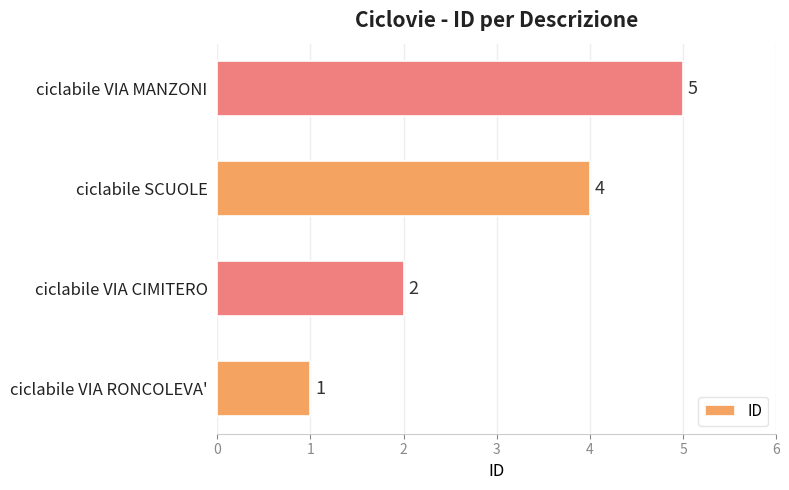

Count the number of data series in this chart.

1